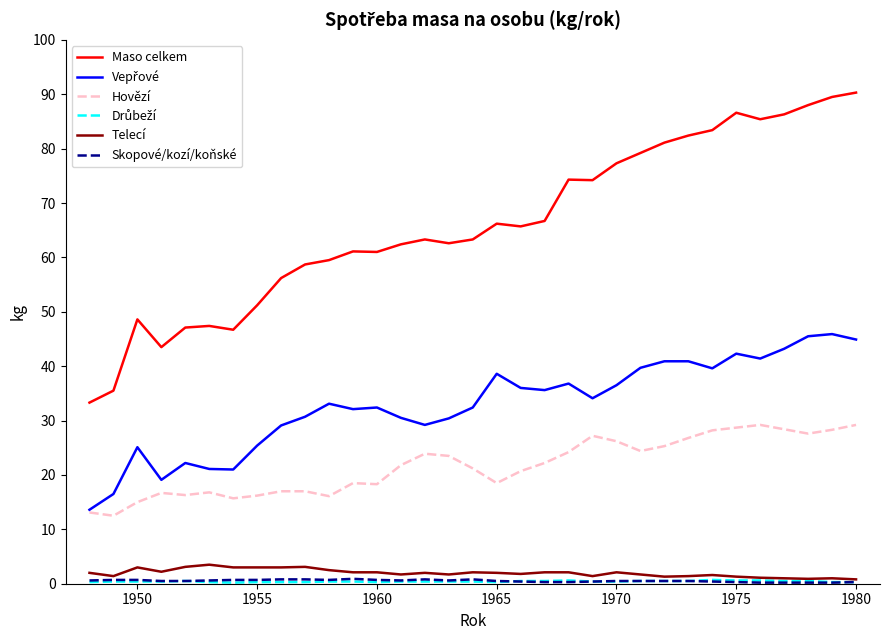

Which series has the widest spread of values?

Maso celkem